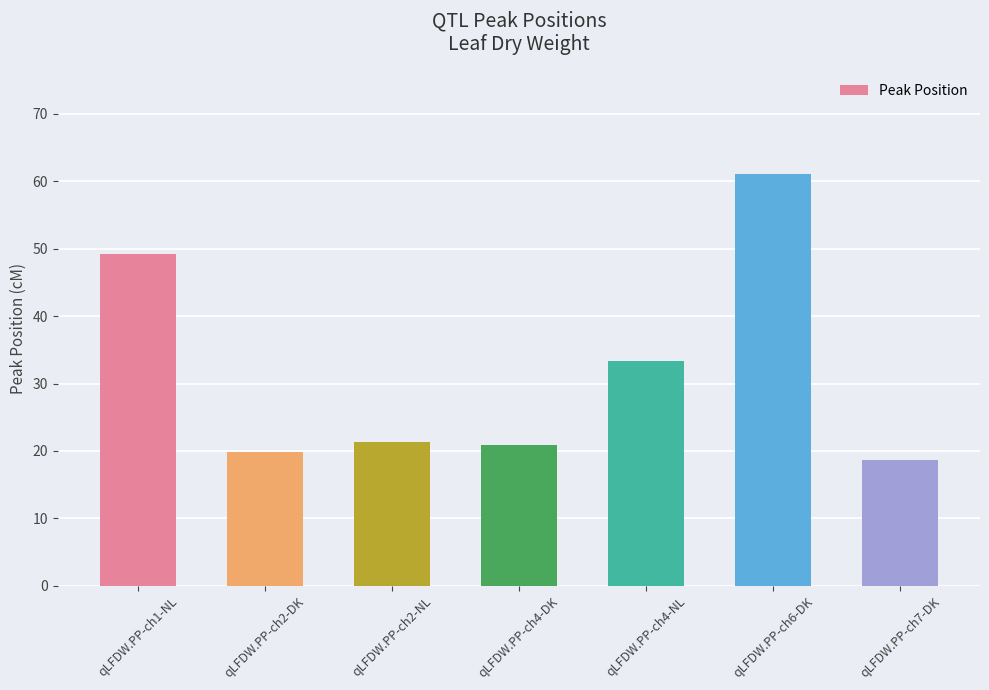

At which category does the chart reach its minimum across all series?

qLFDW.PP-ch7-DK